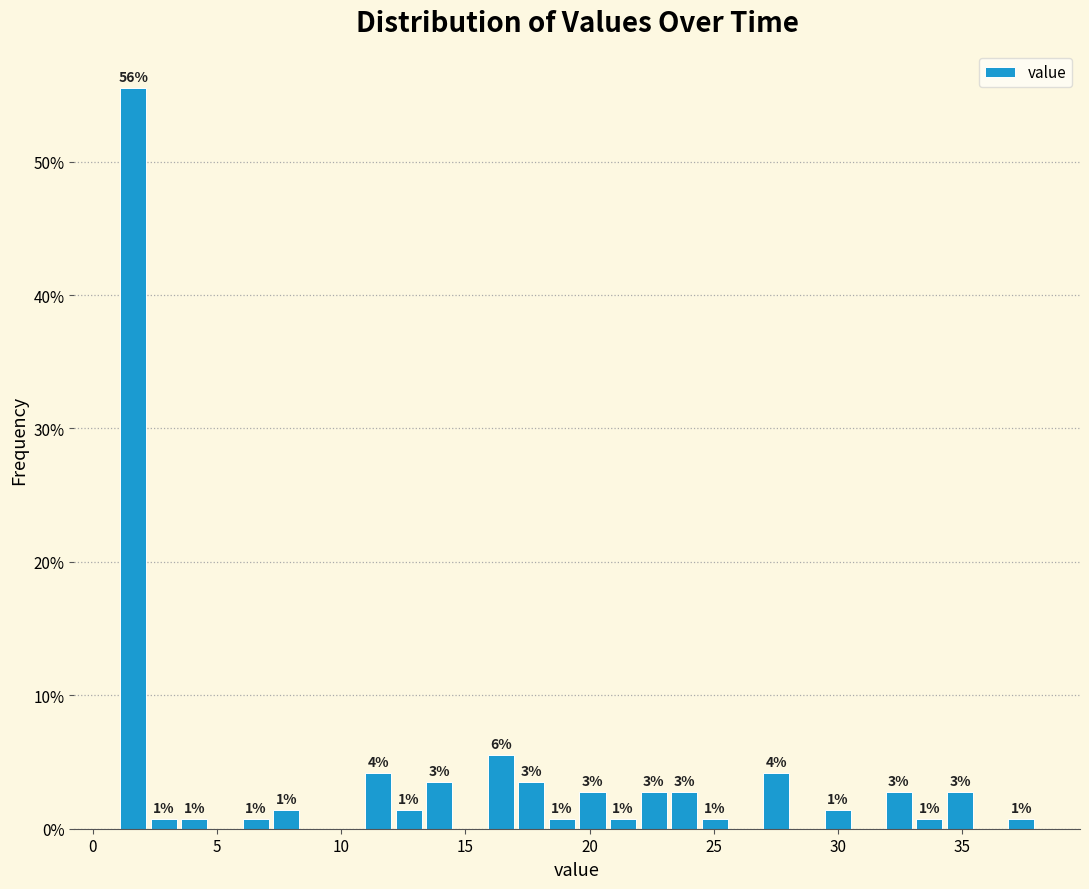

Around what value on the x-axis is the tallest bar? Give the approximate position of its centre, as read against the axis.

1.5